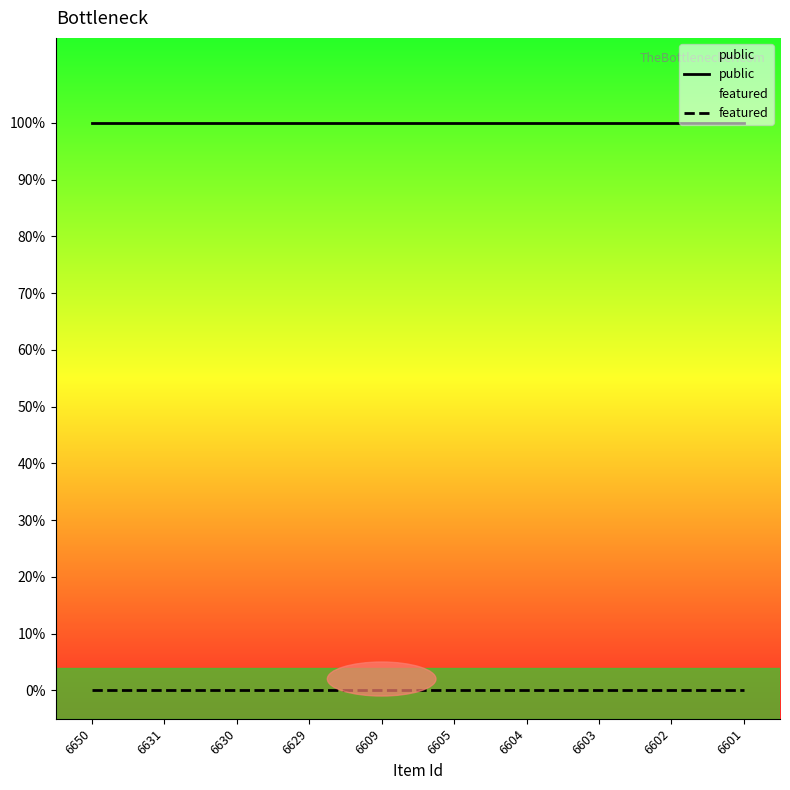

Between 6631 and 6604, which series saw the biggest shift?

public